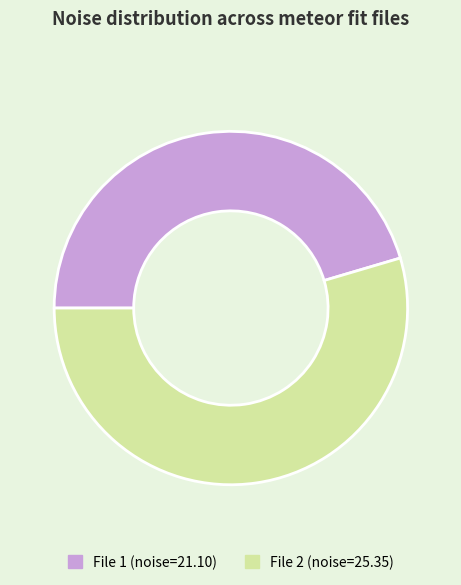

Rank the categories by value from highest to lowest.

File 2 (noise=25.35), File 1 (noise=21.10)